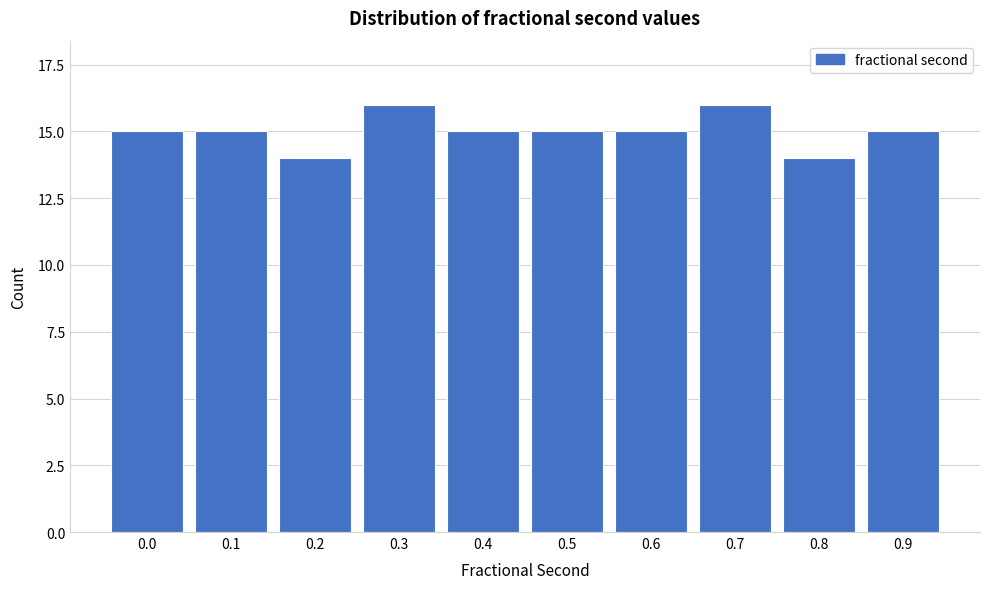

Reading left to right, what are all the values shown in this chart?

0.0=15	0.1=15	0.2=14	0.3=16	0.4=15	0.5=15	0.6=15	0.7=16	0.8=14	0.9=15